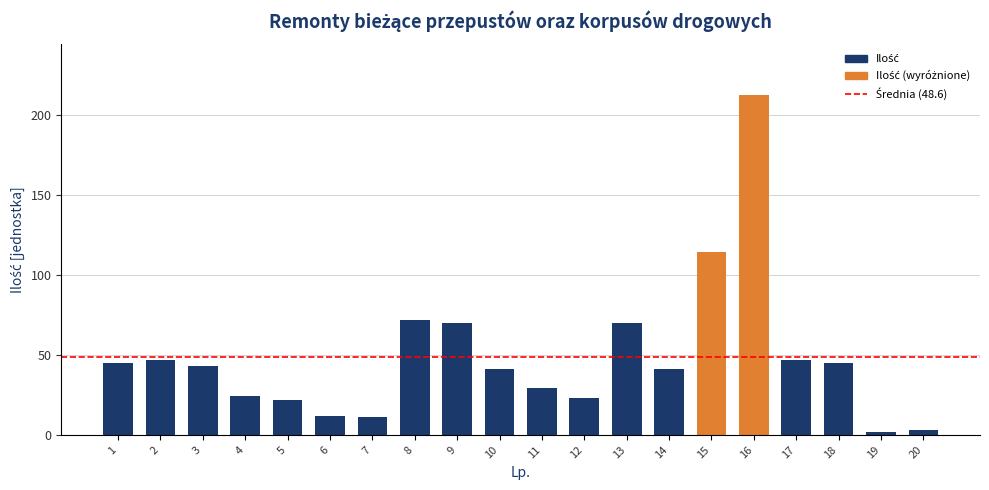

What is the sum of the values at 3 and 2?

90